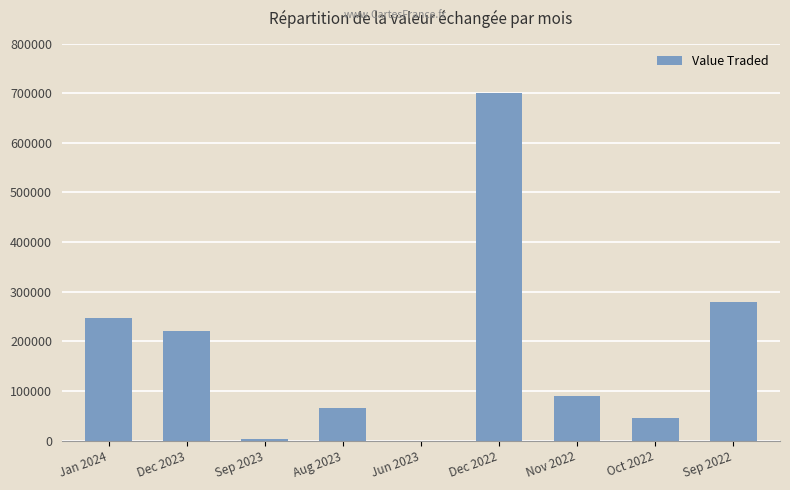

What is the ratio of the value at Dec 2022 to the value at Sep 2022?

2.5